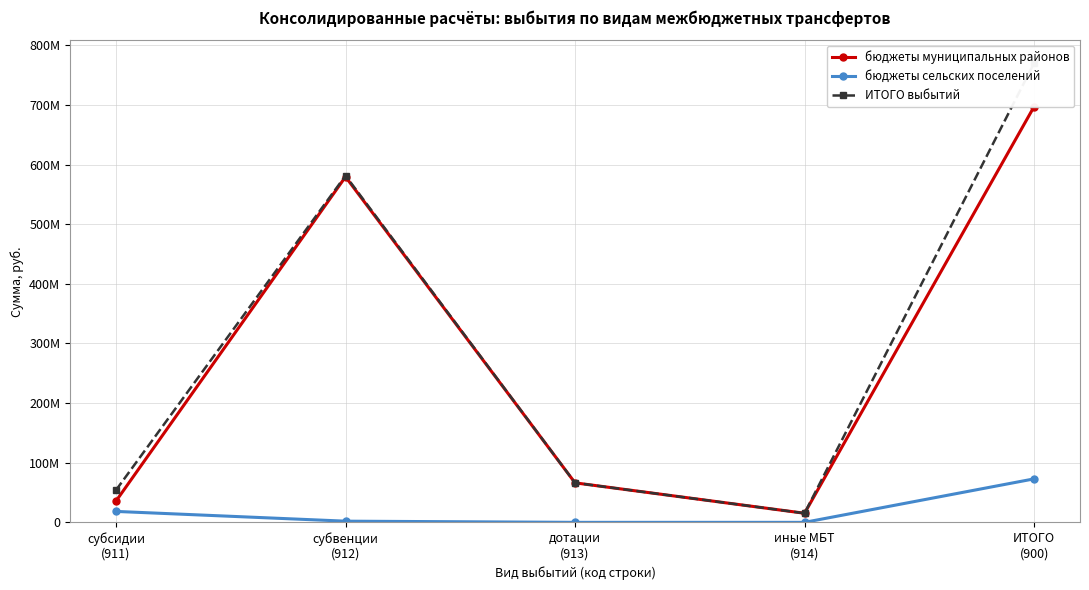

Where is бюджеты сельских поселений nearest to the value 36462140?

субсидии
(911)